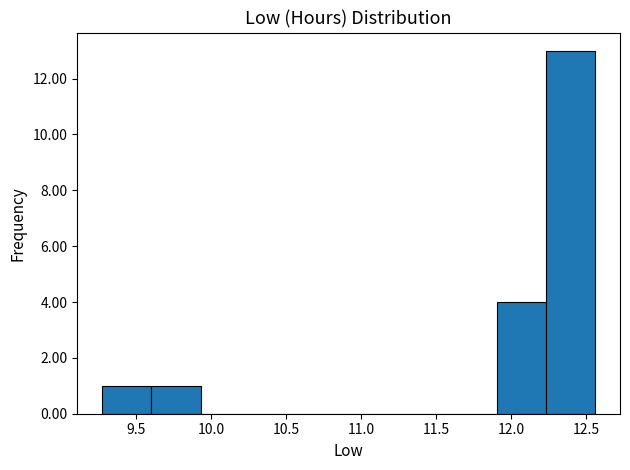

Reading left to right, list every bar in this chart as the range it spans on the x-axis followed by its height. Neither the bar edges nor the heights are printed on the chart, so give them approximately, as read against the axes.

9.25 to 9.60: 1
9.60 to 9.95: 1
9.95 to 10.25: 0
10.25 to 10.60: 0
10.60 to 10.90: 0
10.90 to 11.25: 0
11.25 to 11.55: 0
11.55 to 11.90: 0
11.90 to 12.25: 4
12.25 to 12.55: 13